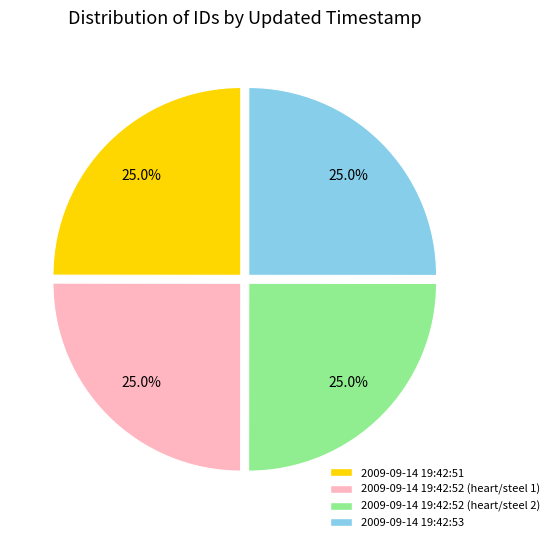

How many segments does this pie chart have?

4